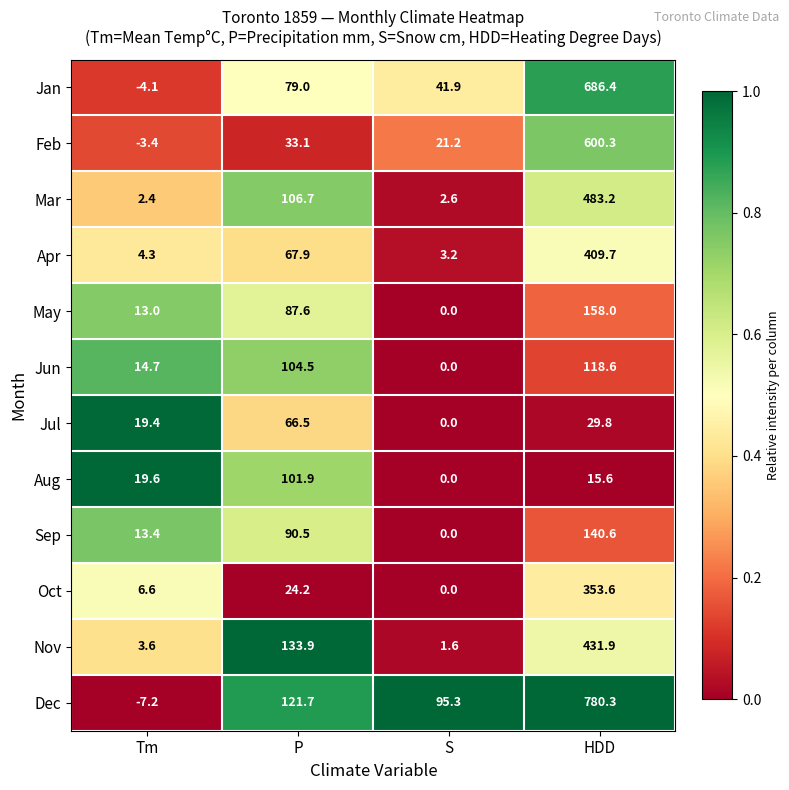

Rank the series by their maximum value, from highest to lowest.

Dec, Jan, Feb, Mar, Nov, Apr, Oct, May, Sep, Jun, Aug, Jul